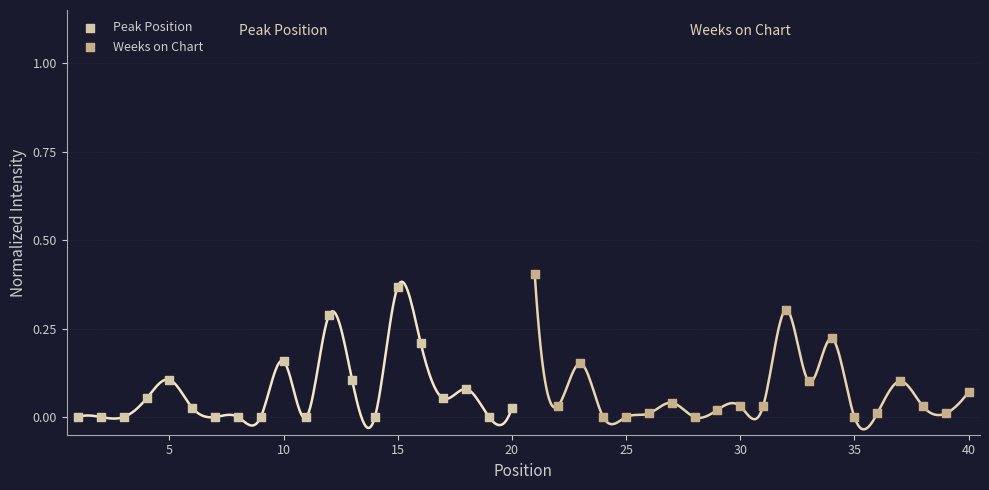

What are all the series names shown in the legend?

Peak Position, Weeks on Chart